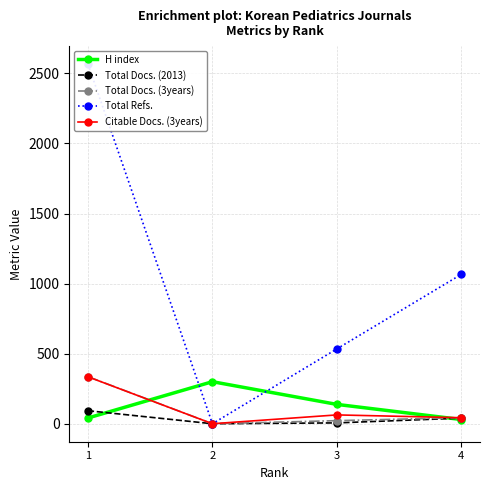

True or false: H index has more than 2 points higher than both neighbors.

False